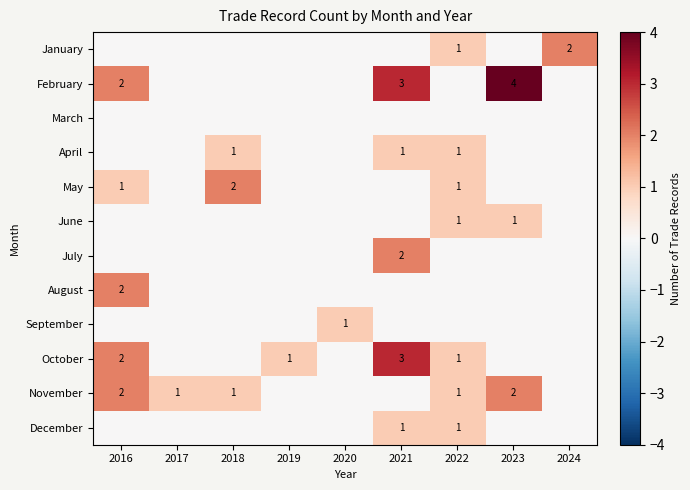

Is it true that January equals 0 at 2022?

False